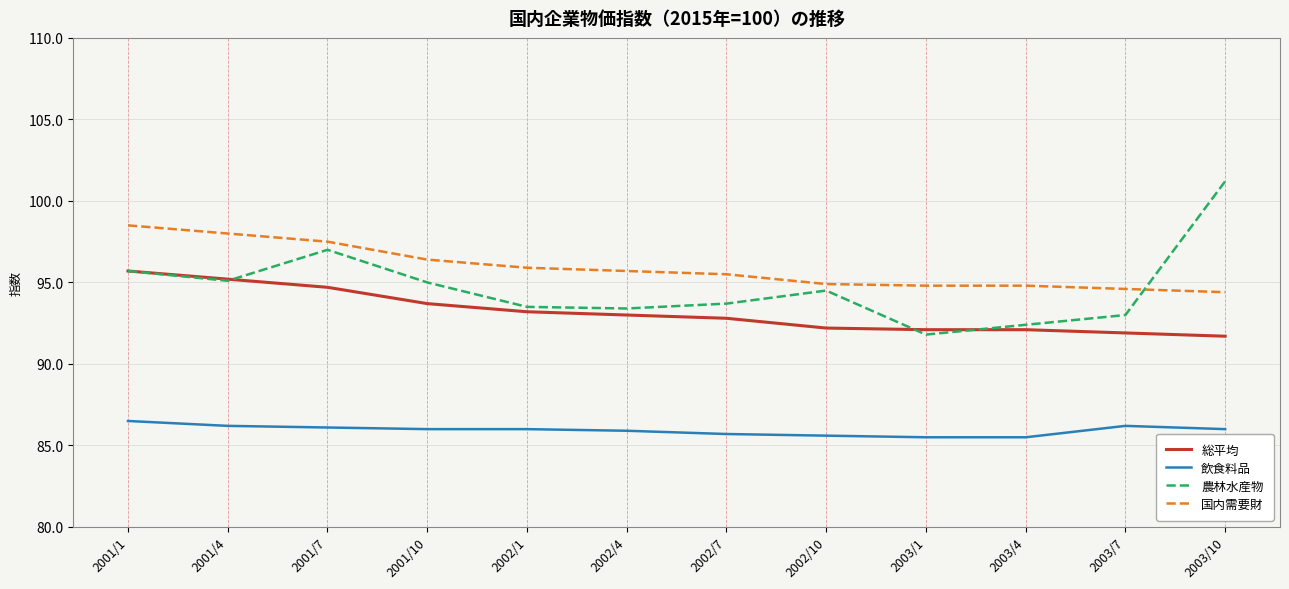

Which category has the highest value in the 農林水産物 series?

2003/10